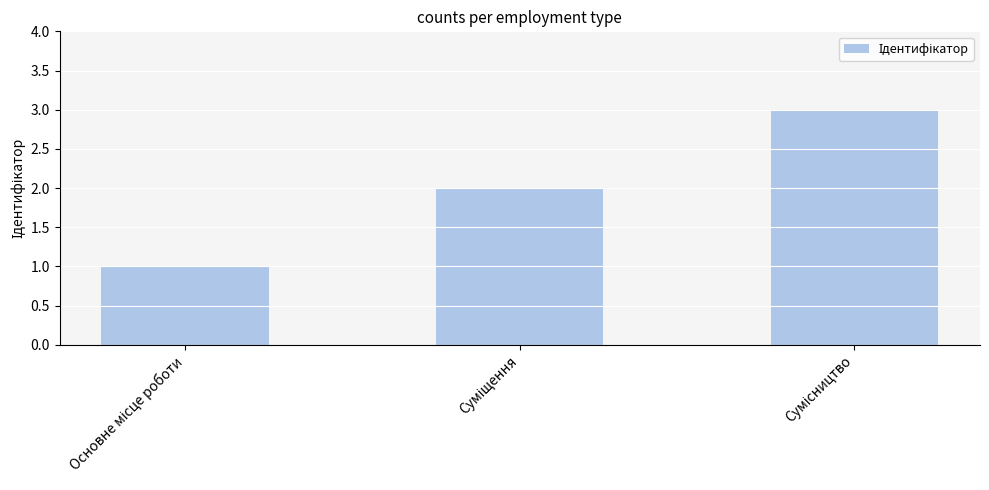

What is the smallest value displayed?

1